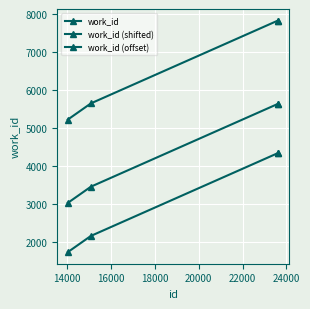

Count the number of data series in this chart.

3